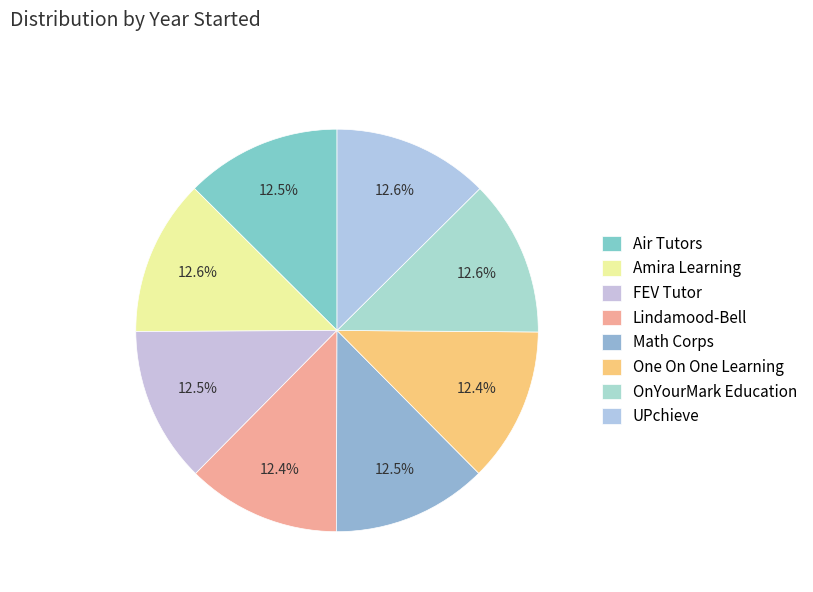

To the nearest percent, what is the average slice percentage?

12%